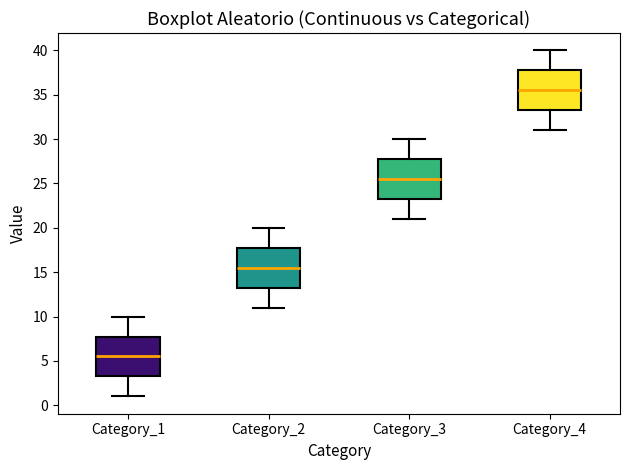

Which box has the lowest median line?

Category_1